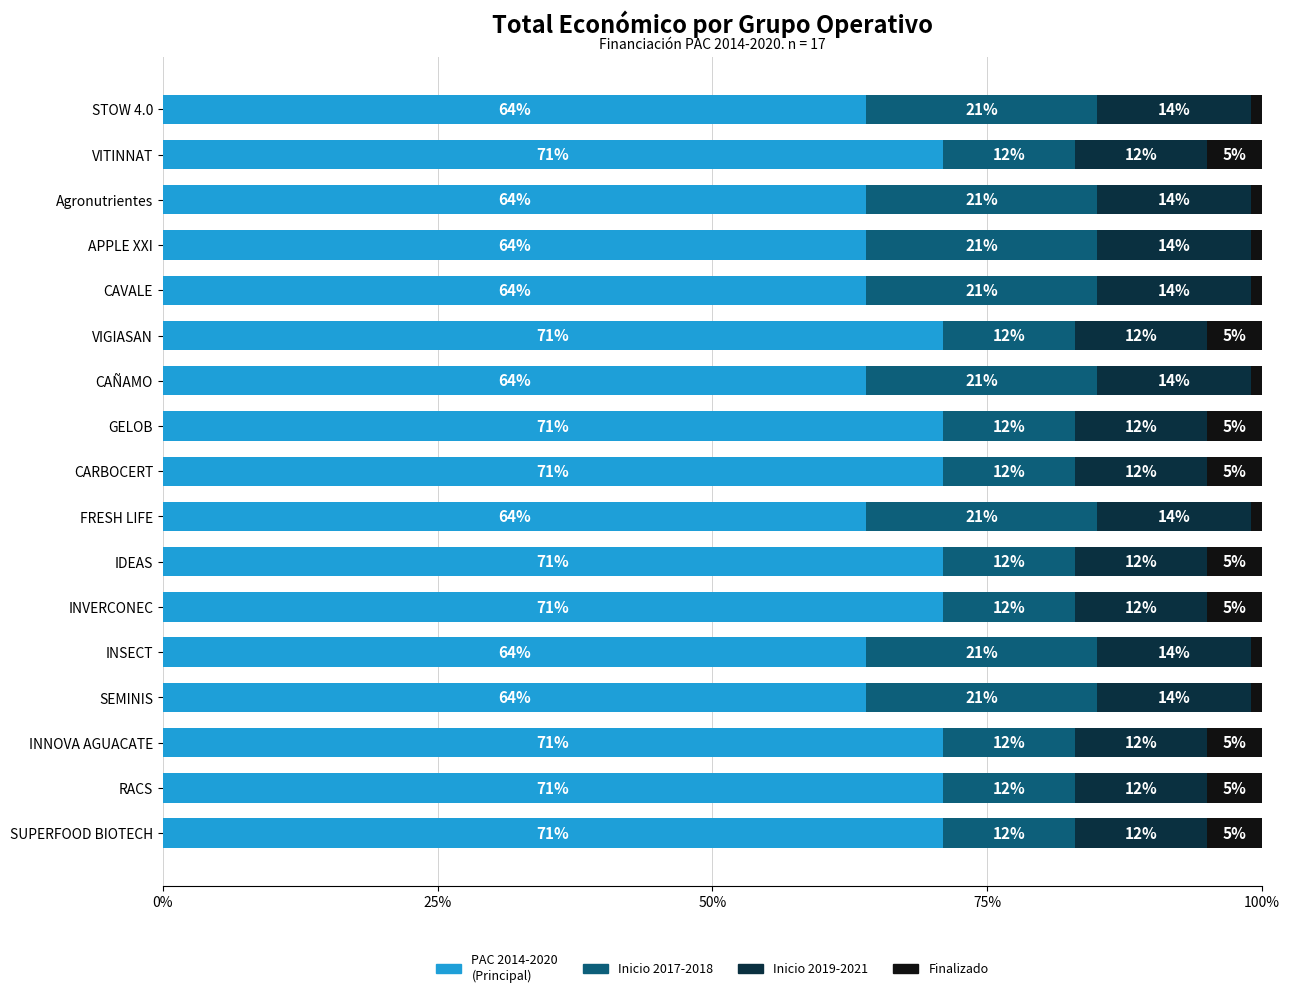

What is the total value across all series at CAÑAMO?

100